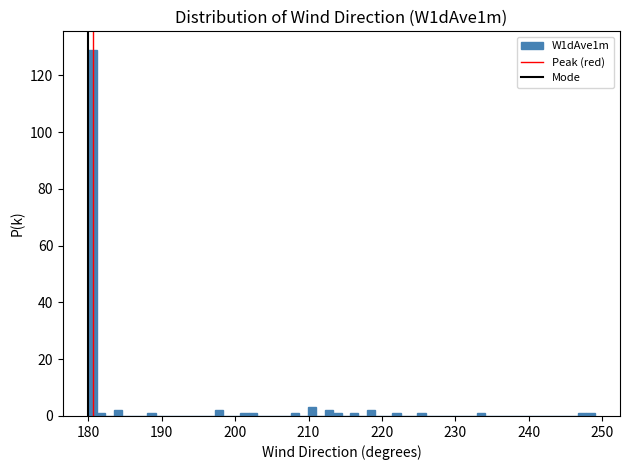

Around what value on the x-axis is the tallest bar? Give the approximate position of its centre, as read against the axis.

181